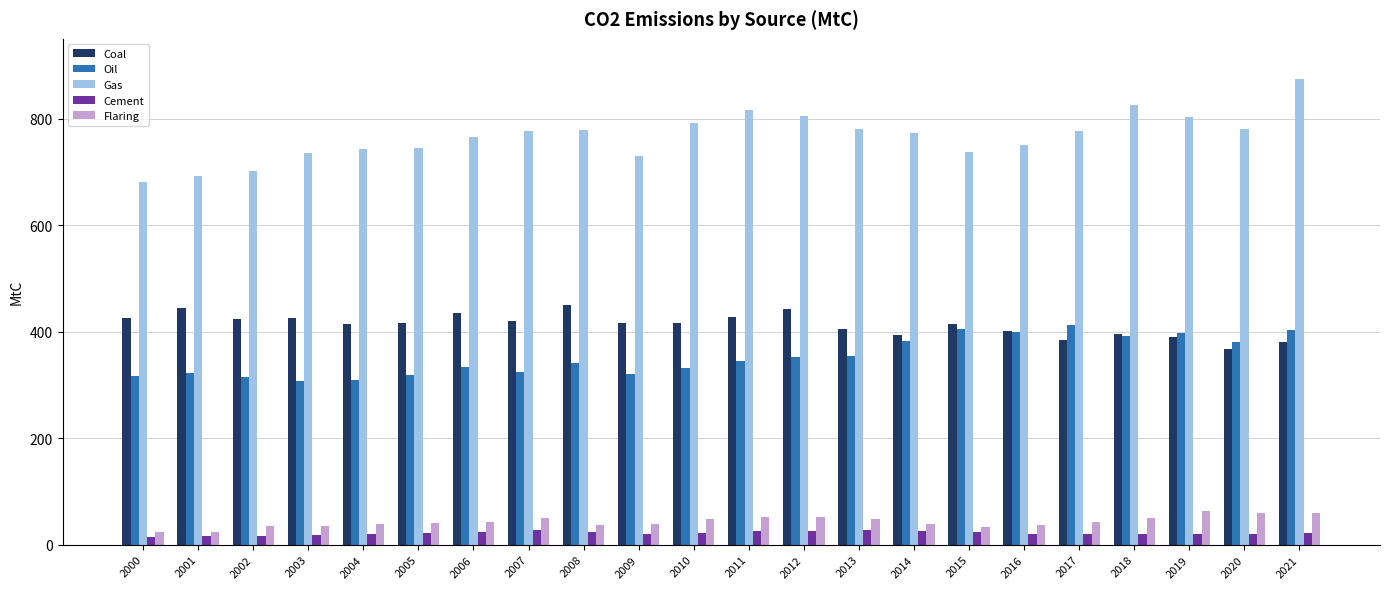

Between 2000 and 2003, which series saw the biggest shift?

Gas